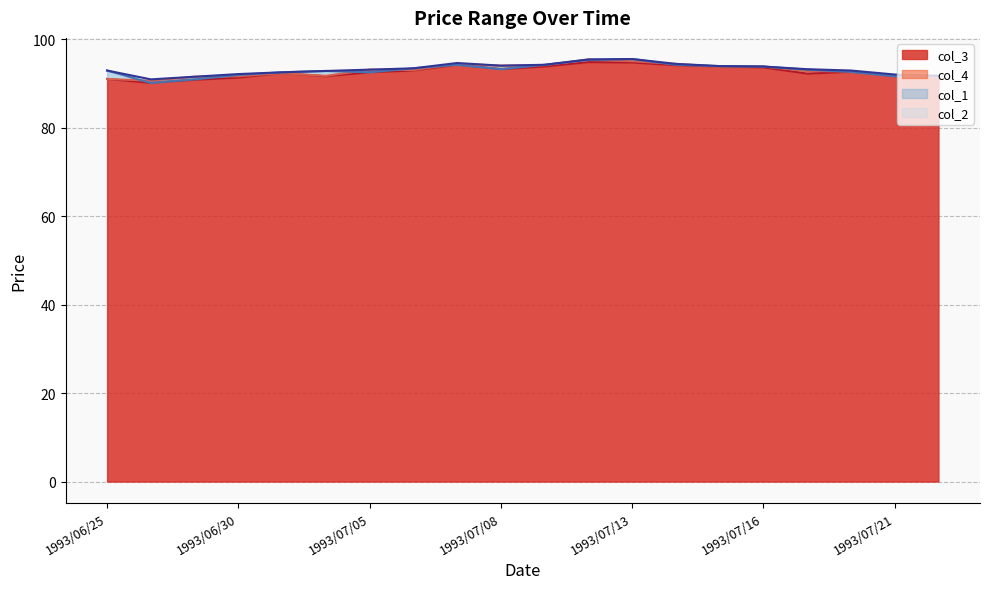

What position from the right is 1993/07/08?

11